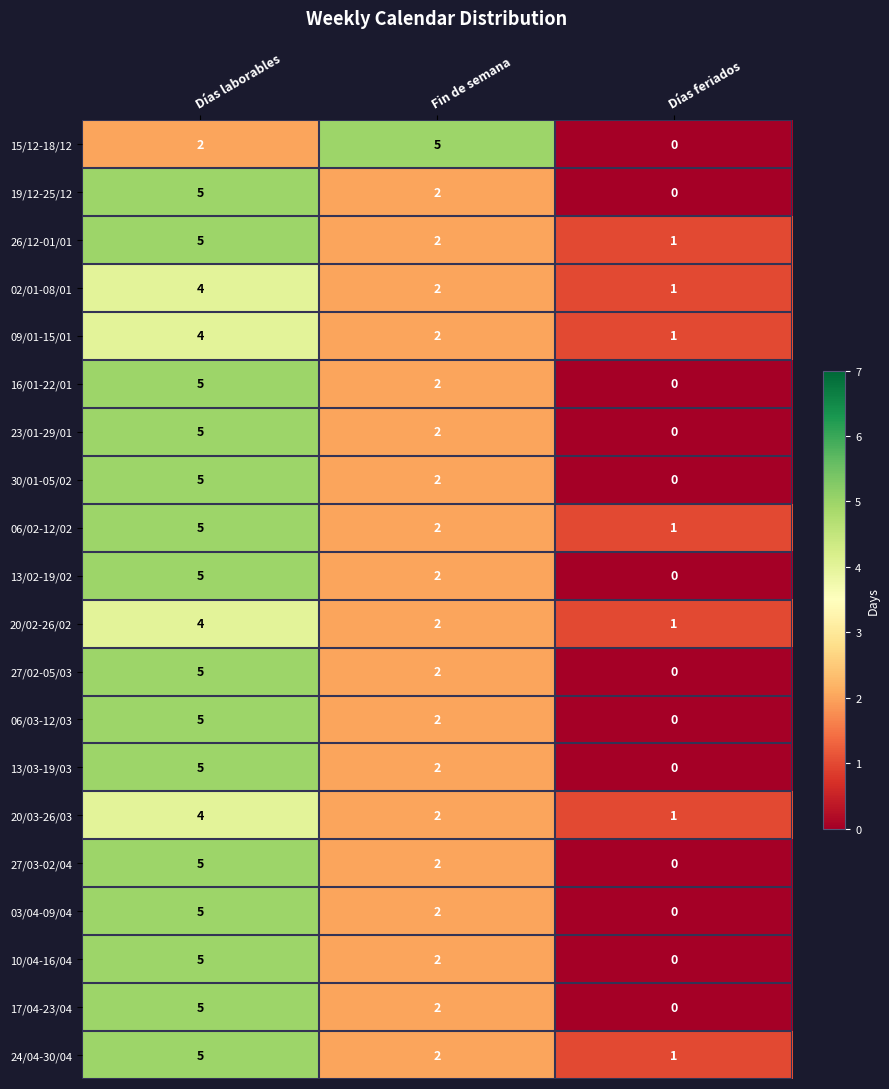

Is it true that 13/03-19/03 equals 3 at Días feriados?

False